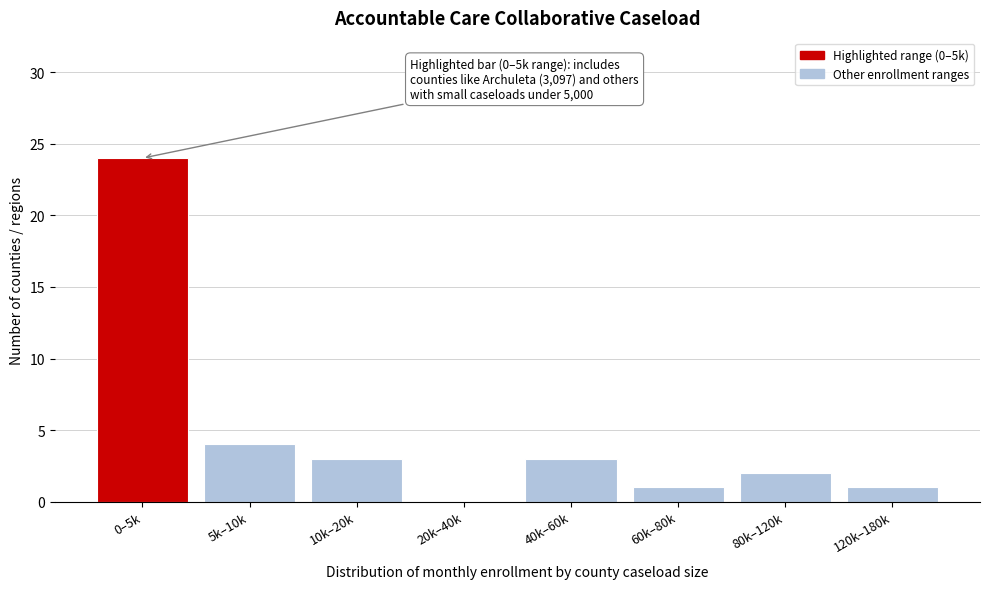

Reading right to left, list all the values displayed in this chart.

120k–180k=1	80k–120k=2	60k–80k=1	40k–60k=3	20k–40k=0	10k–20k=3	5k–10k=4	0–5k=24